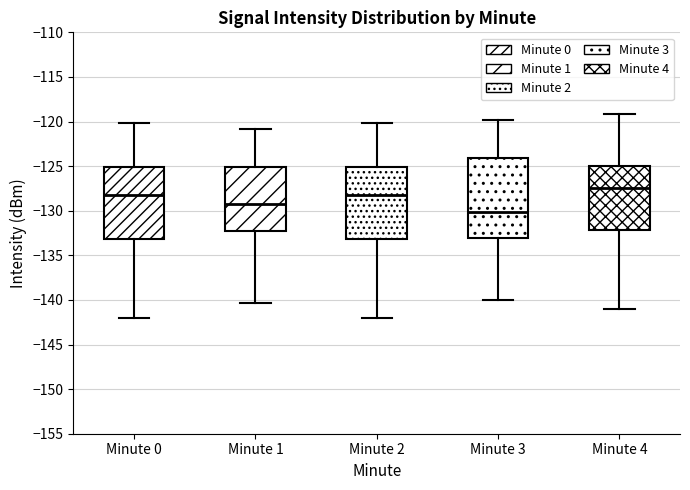

Reading left to right, read every box against the y-axis: the position of its median line, the range the box covers, and the ends of its whiskers. The values are not printed on the chart, so give them approximately, as read against the axis.

Minute 0: median -128.5, box -133.0 to -125.0, whiskers -142.0 to -120.0
Minute 1: median -129.5, box -132.5 to -125.0, whiskers -140.5 to -121.0
Minute 2: median -128.5, box -133.0 to -125.0, whiskers -142.0 to -120.0
Minute 3: median -130.0, box -133.0 to -124.0, whiskers -140.0 to -120.0
Minute 4: median -127.5, box -132.0 to -125.0, whiskers -141.0 to -119.0